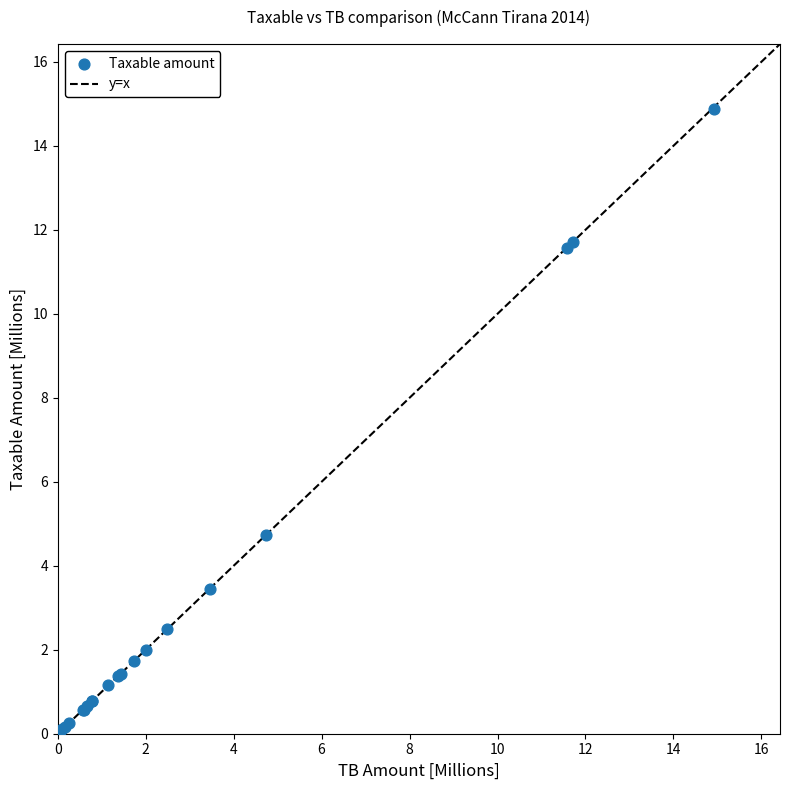

What Y value in the scatter plot is closest to 7?

4.7